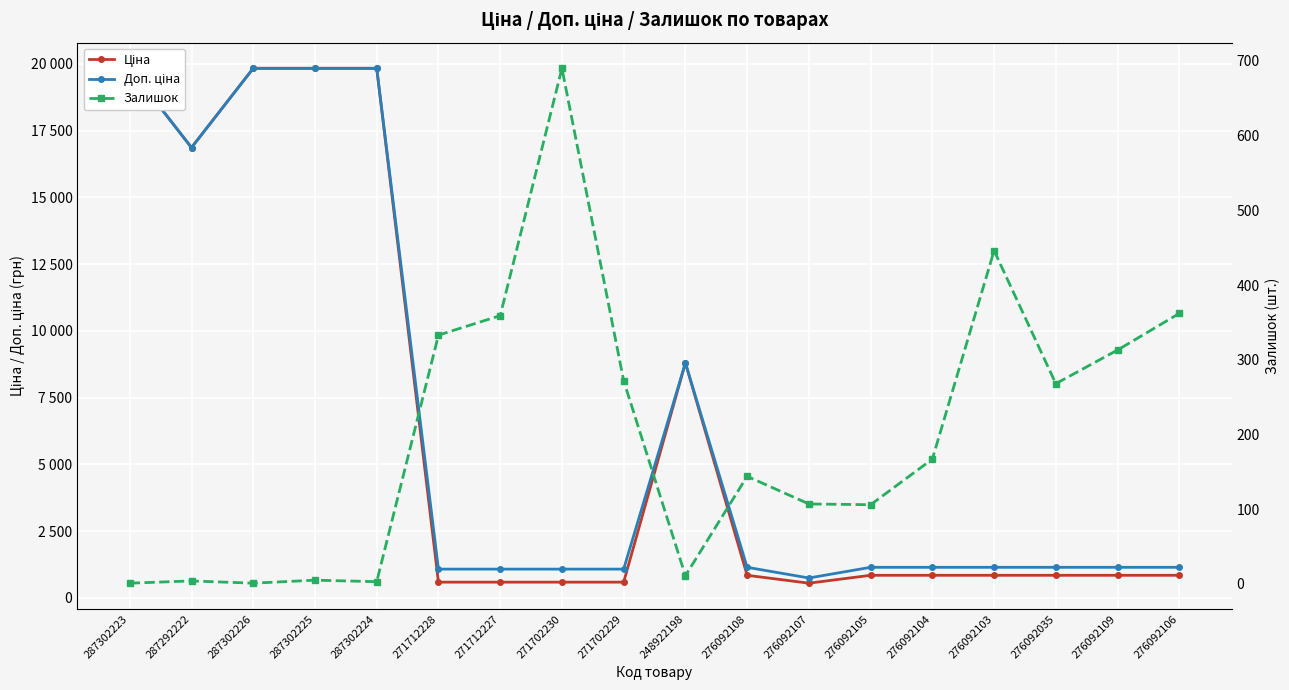

What is the total value across all series at 271712228?

1993.4